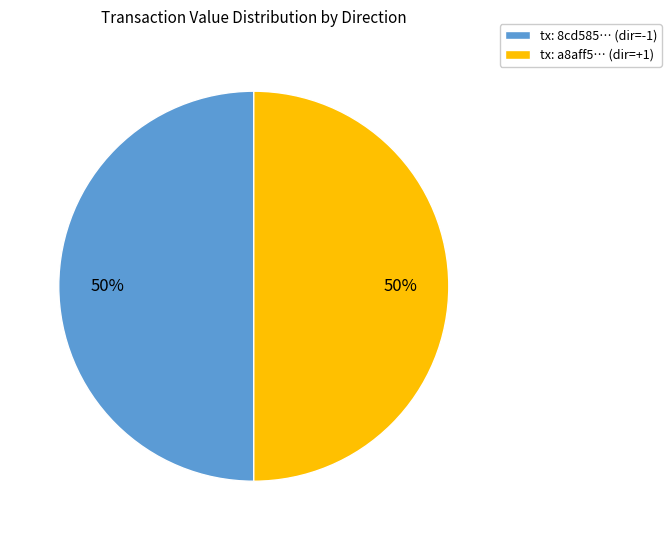

The tx: 8cd585… (dir=-1) slice represents 60% of the pie. True or false?

False